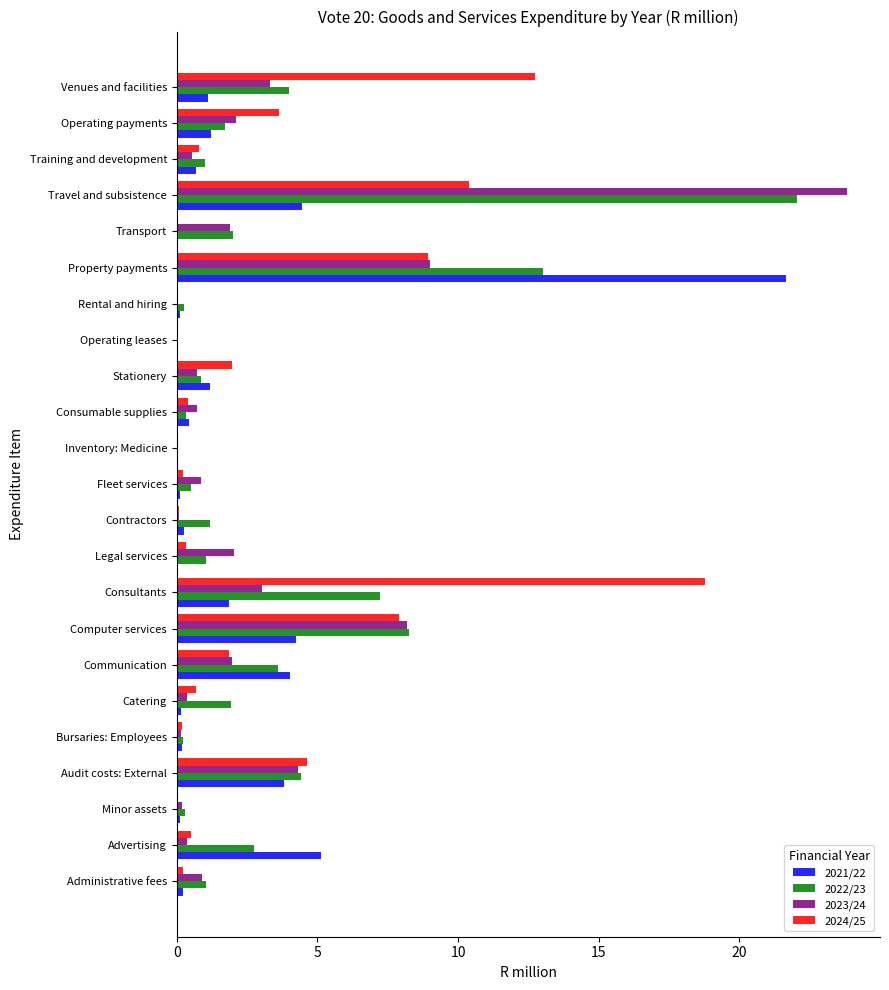

What is the average value of the 2024/25 series?

3.2